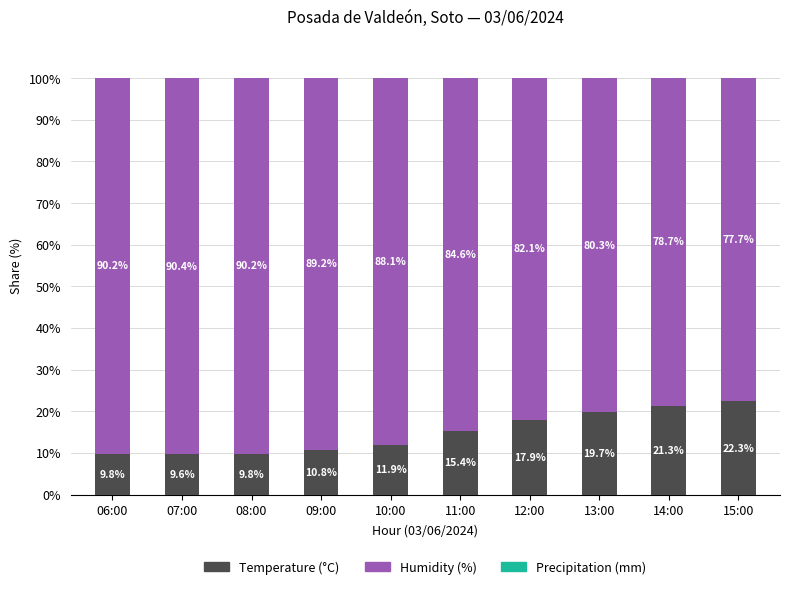

Is it true that Temperature (°C) equals 21.5 at 11:00?

False